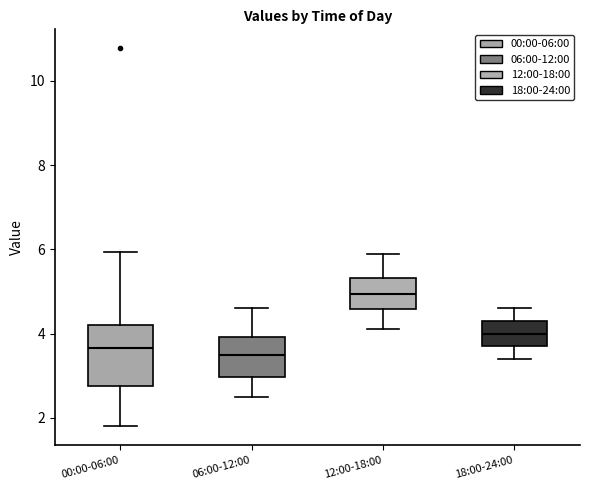

Which box's median line is the highest?

12:00-18:00